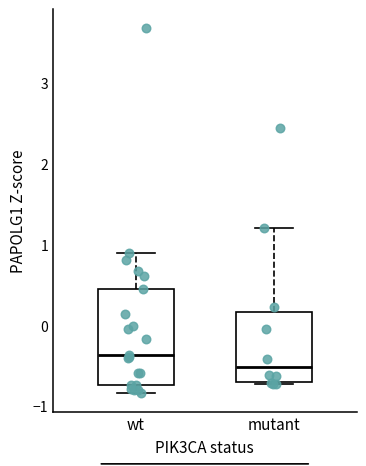

Which box's median line is the highest?

wt